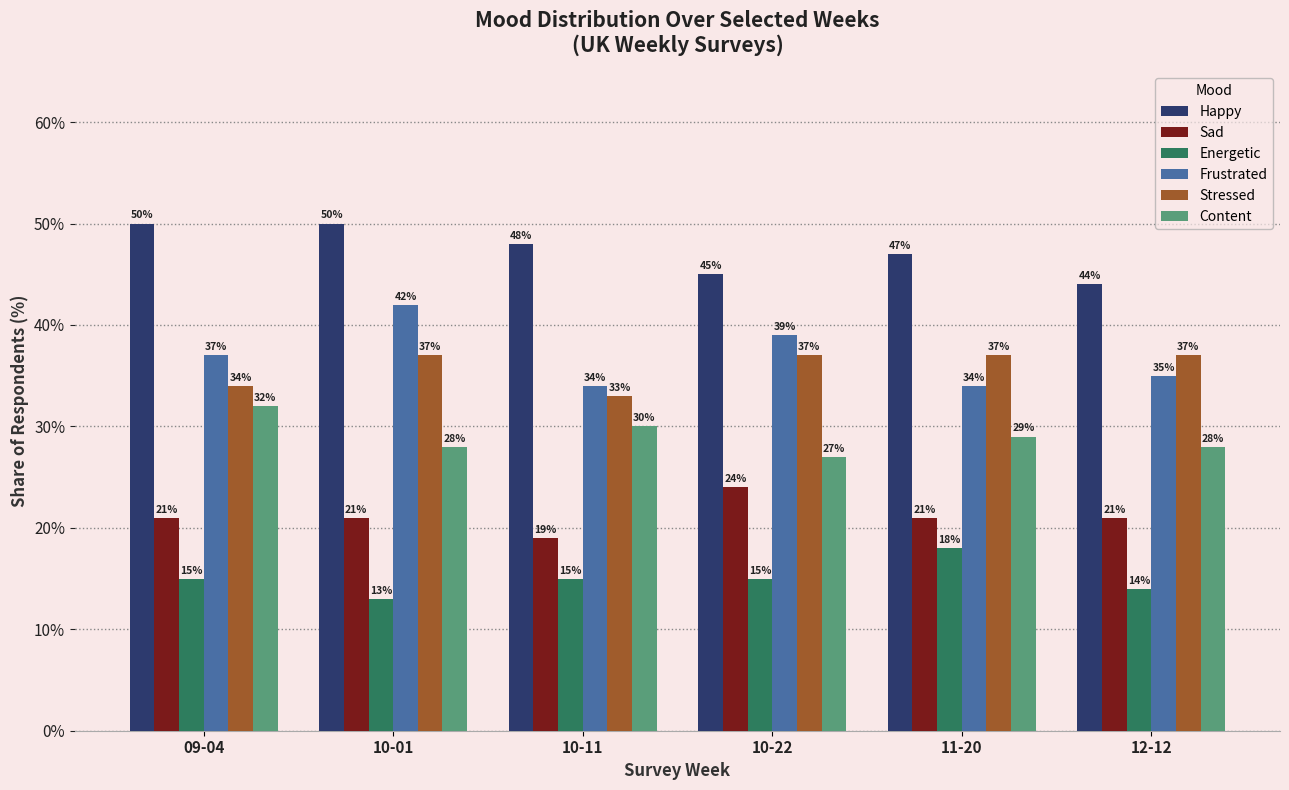

Reading left to right, list all the values displayed in this chart.

Happy: 09-04=50.0	10-01=50.0	10-11=48.0	10-22=45.0	11-20=47.0	12-12=44.0
Sad: 09-04=21.0	10-01=21.0	10-11=19.0	10-22=24.0	11-20=21.0	12-12=21.0
Energetic: 09-04=15.0	10-01=13.0	10-11=15.0	10-22=15.0	11-20=18.0	12-12=14.0
Frustrated: 09-04=37.0	10-01=42.0	10-11=34.0	10-22=39.0	11-20=34.0	12-12=35.0
Stressed: 09-04=34.0	10-01=37.0	10-11=33.0	10-22=37.0	11-20=37.0	12-12=37.0
Content: 09-04=32.0	10-01=28.0	10-11=30.0	10-22=27.0	11-20=29.0	12-12=28.0